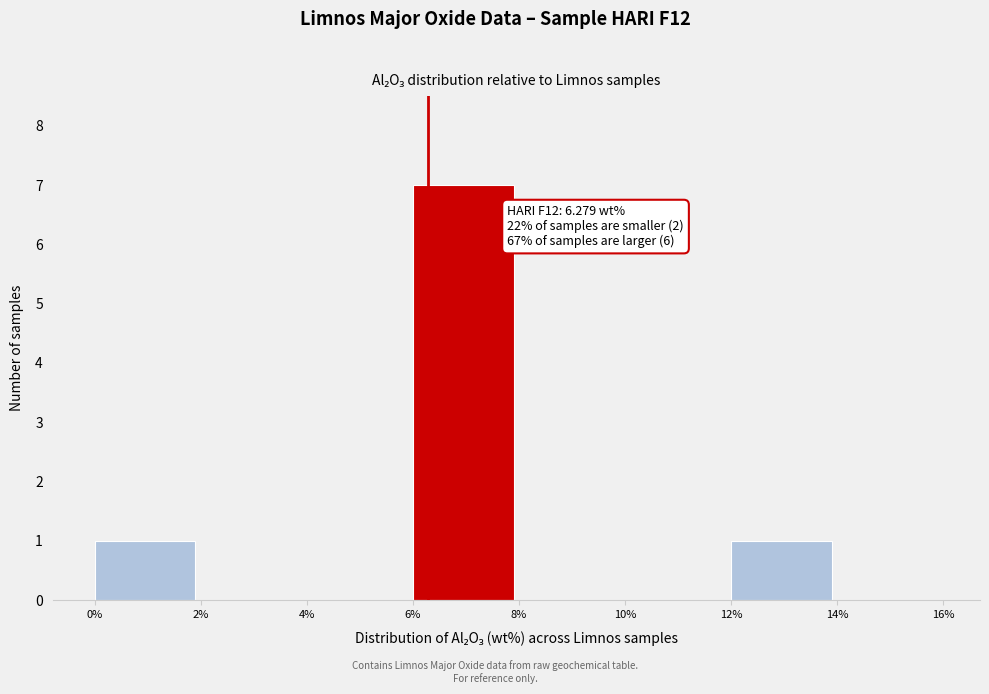

Over which range of the x-axis is the bar tallest?

6% to 8%